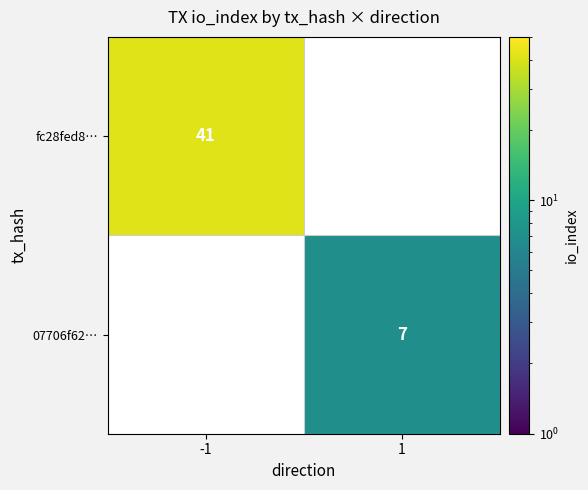

Which category has the lowest value across all series?

1